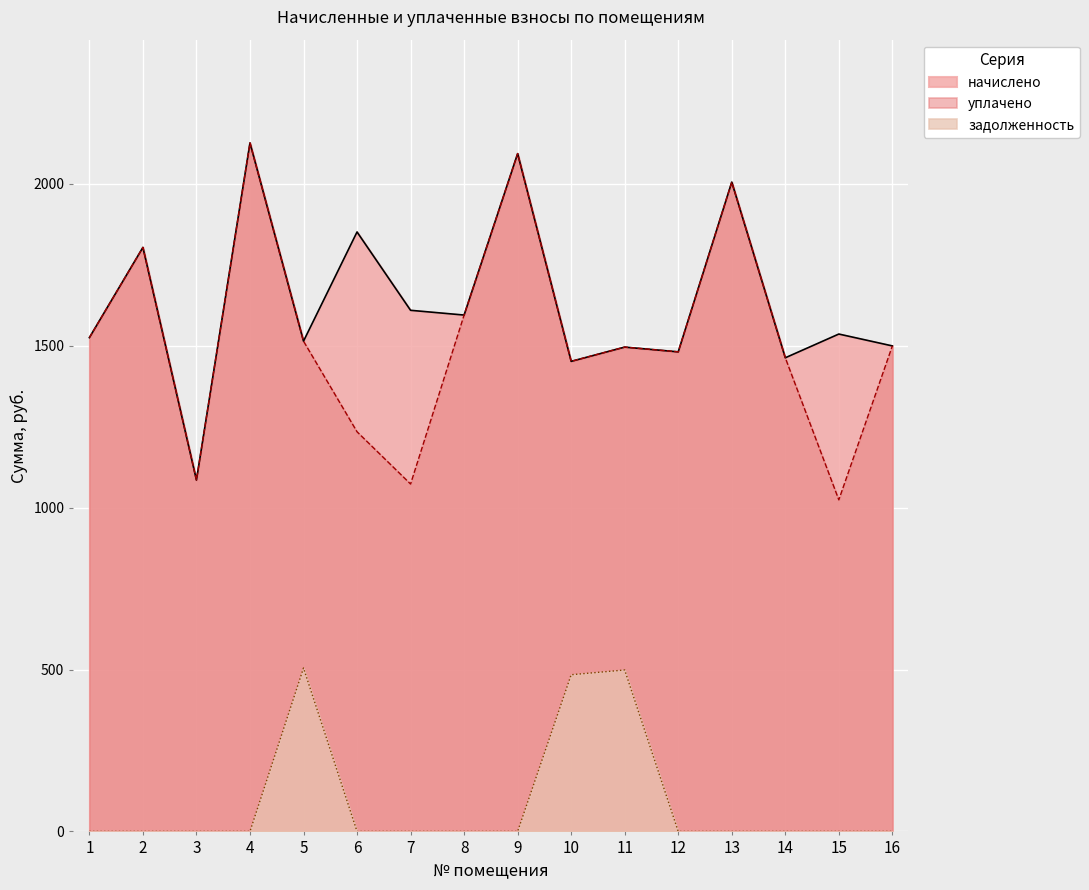

At 16, list the series in order from largest to smallest.

начислено, уплачено, задолженность